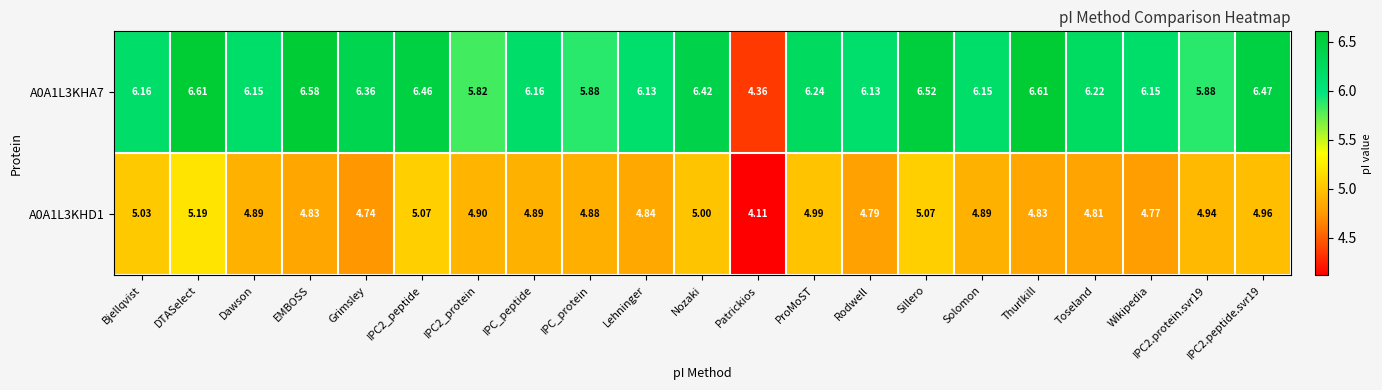

Where does the A0A1L3KHA7 series first go above 6?

Bjellqvist